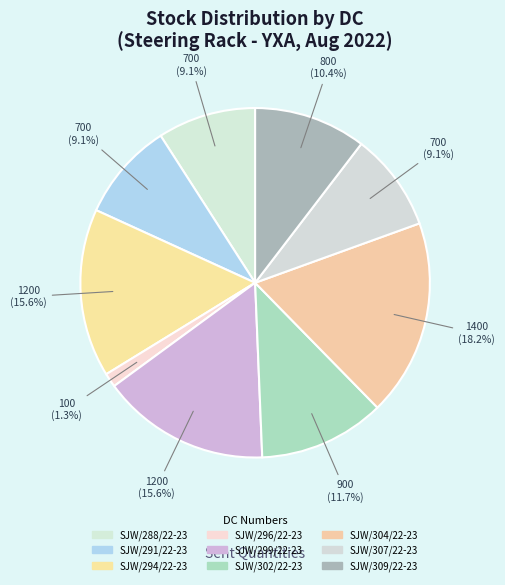

Is SJW/291/22-23 the majority of the pie?

No